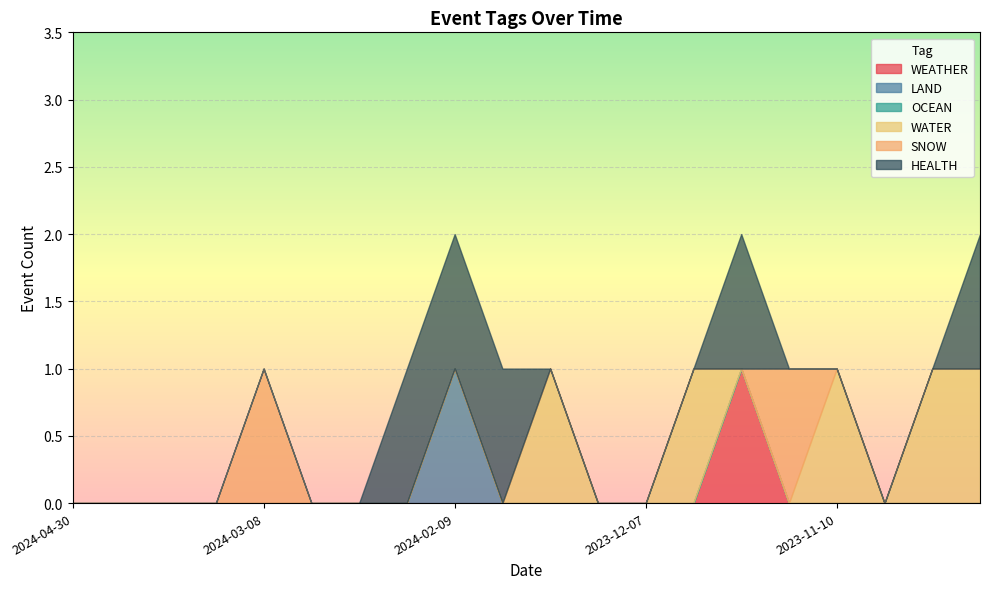

At which label does SNOW reach its minimum?

2024-04-30